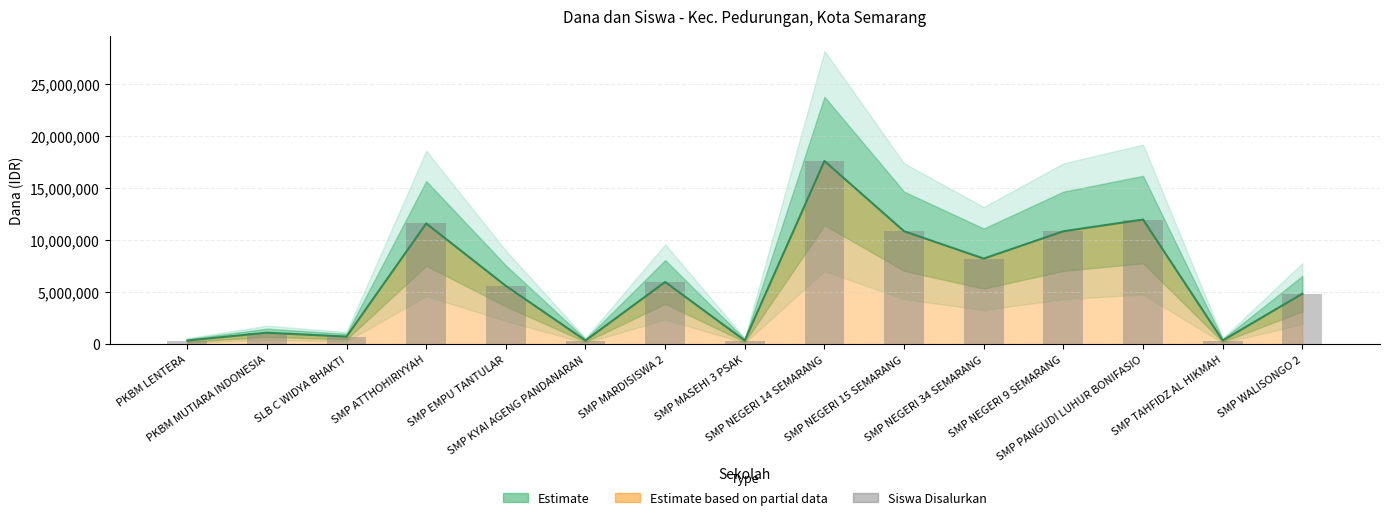

What is the sum of all Dana Disalurkan values?

91125000